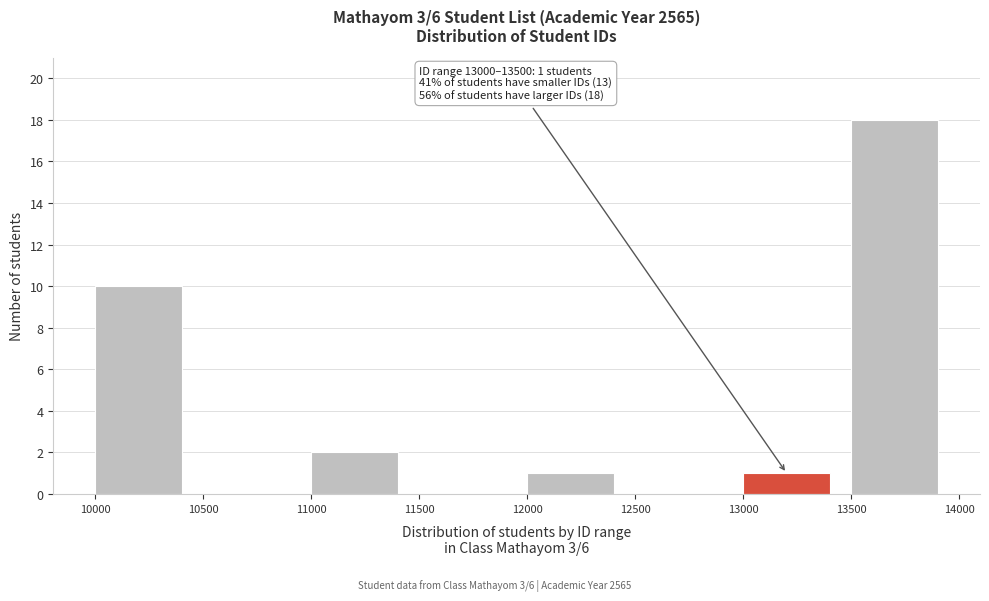

Over which range of the x-axis is the bar tallest?

13500 to 14000